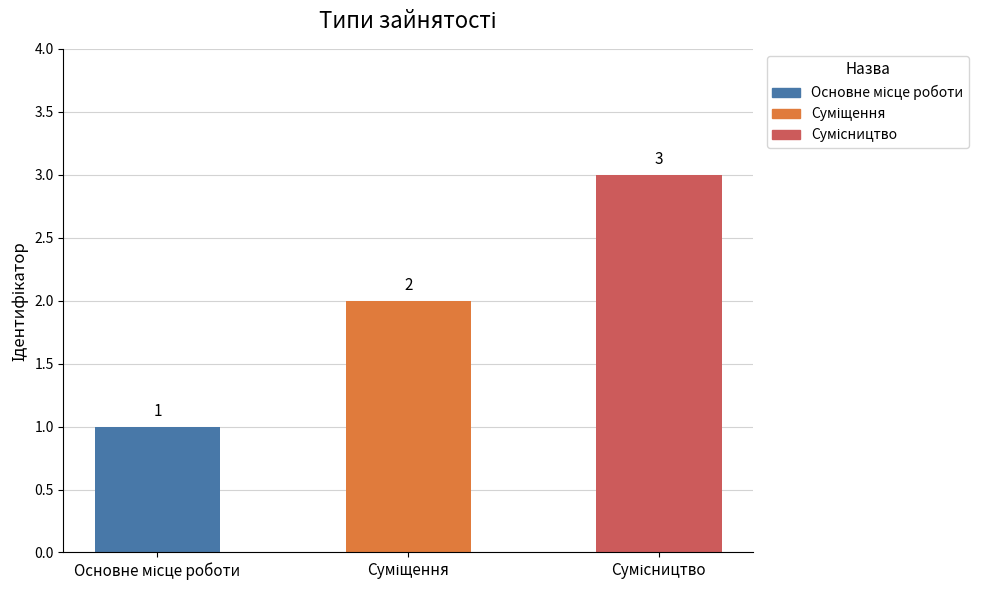

What is the sum of all values?

6